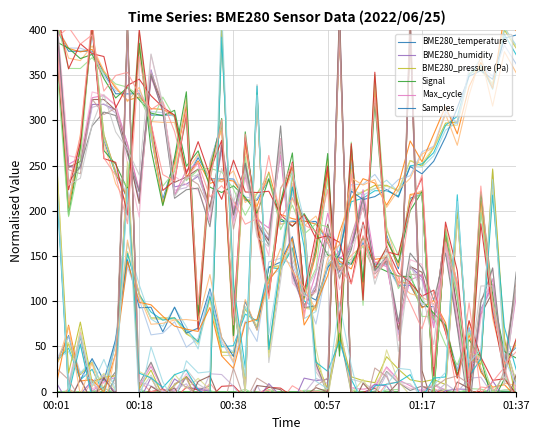

Where do BME280_pressure (Pa) and Samples first cross each other?

17 and 18